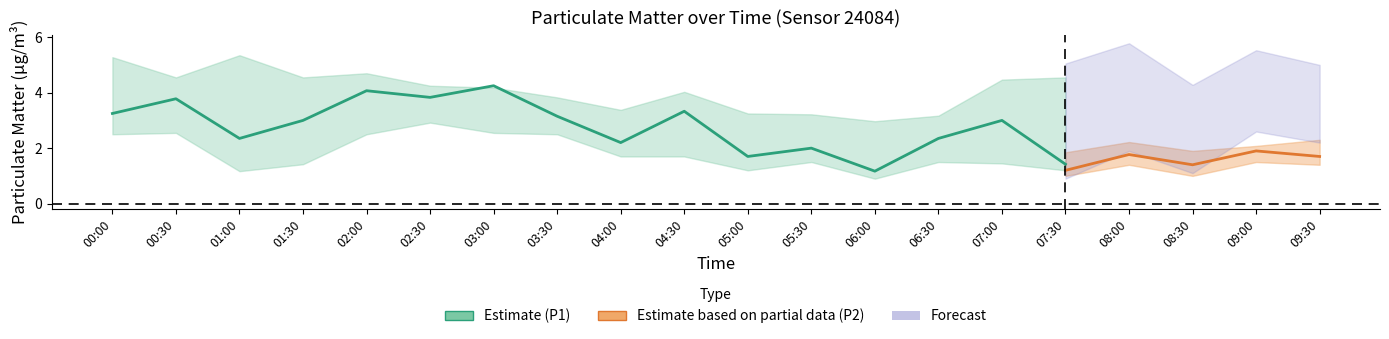

Is this an area chart (filled region under the line)?

No